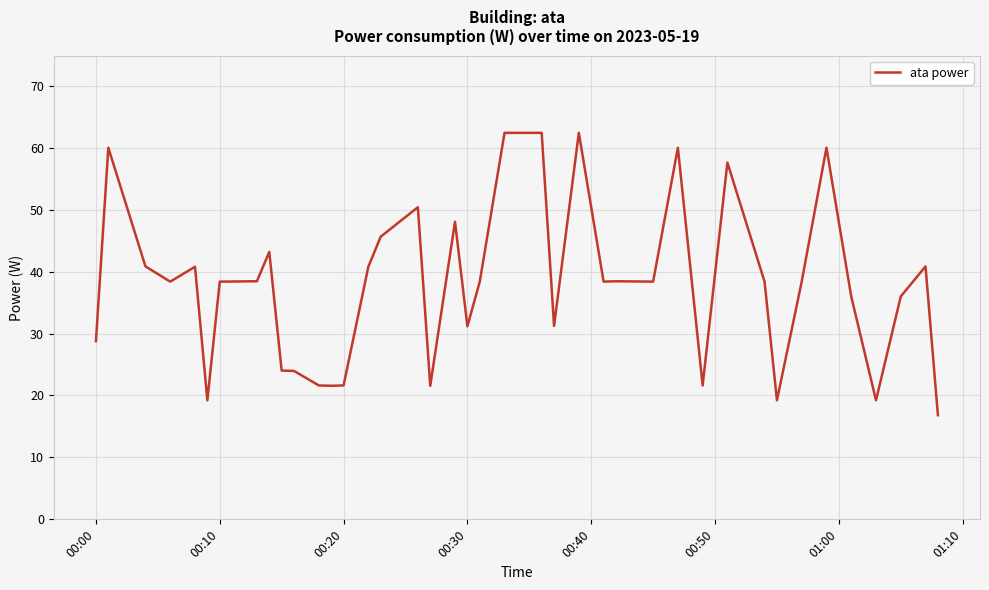

Is this an area chart (filled region under the line)?

No